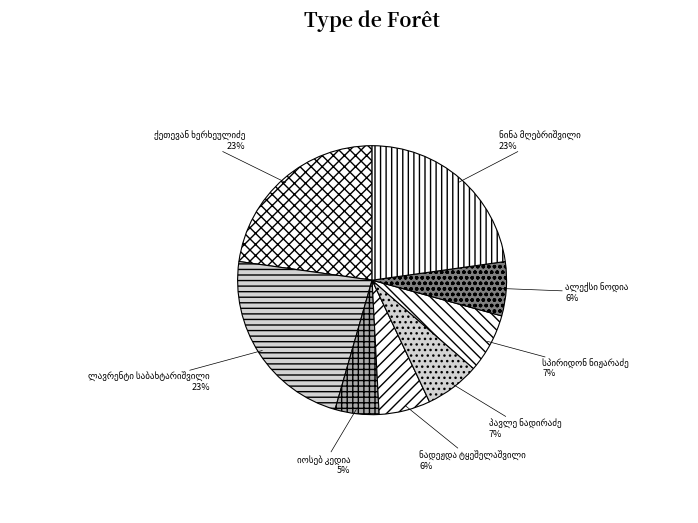

Is there any slice that represents more than half of the pie?

No